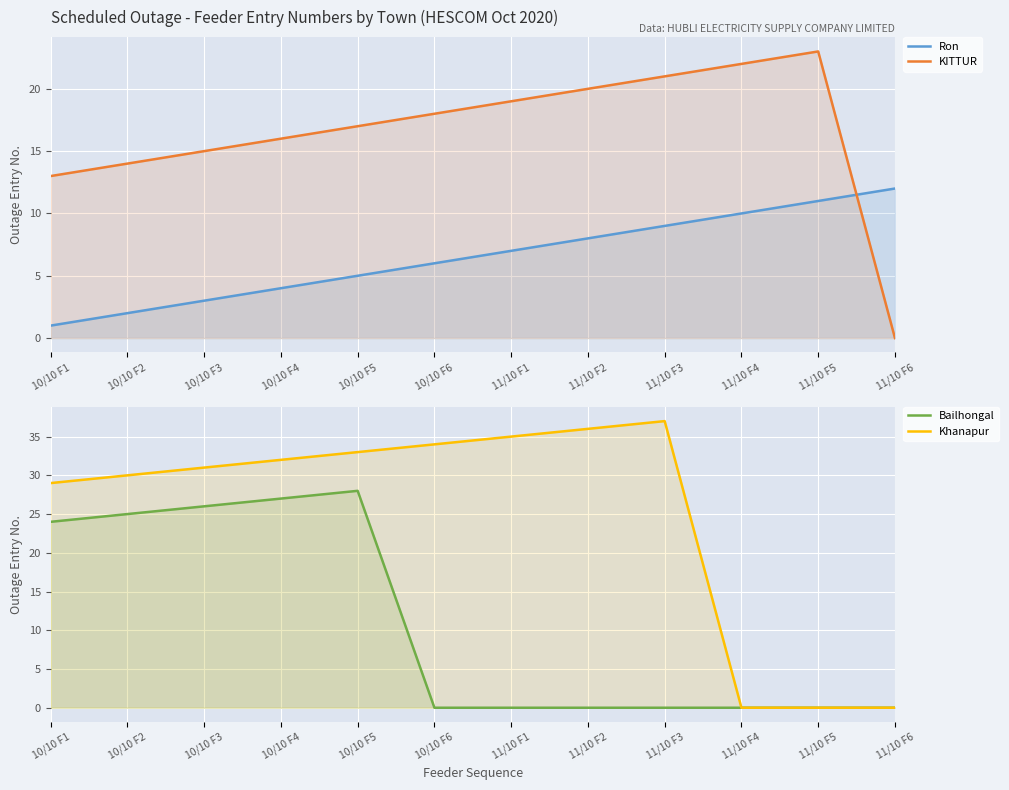

True or false: Bailhongal has more than 2 interior local peaks.

False